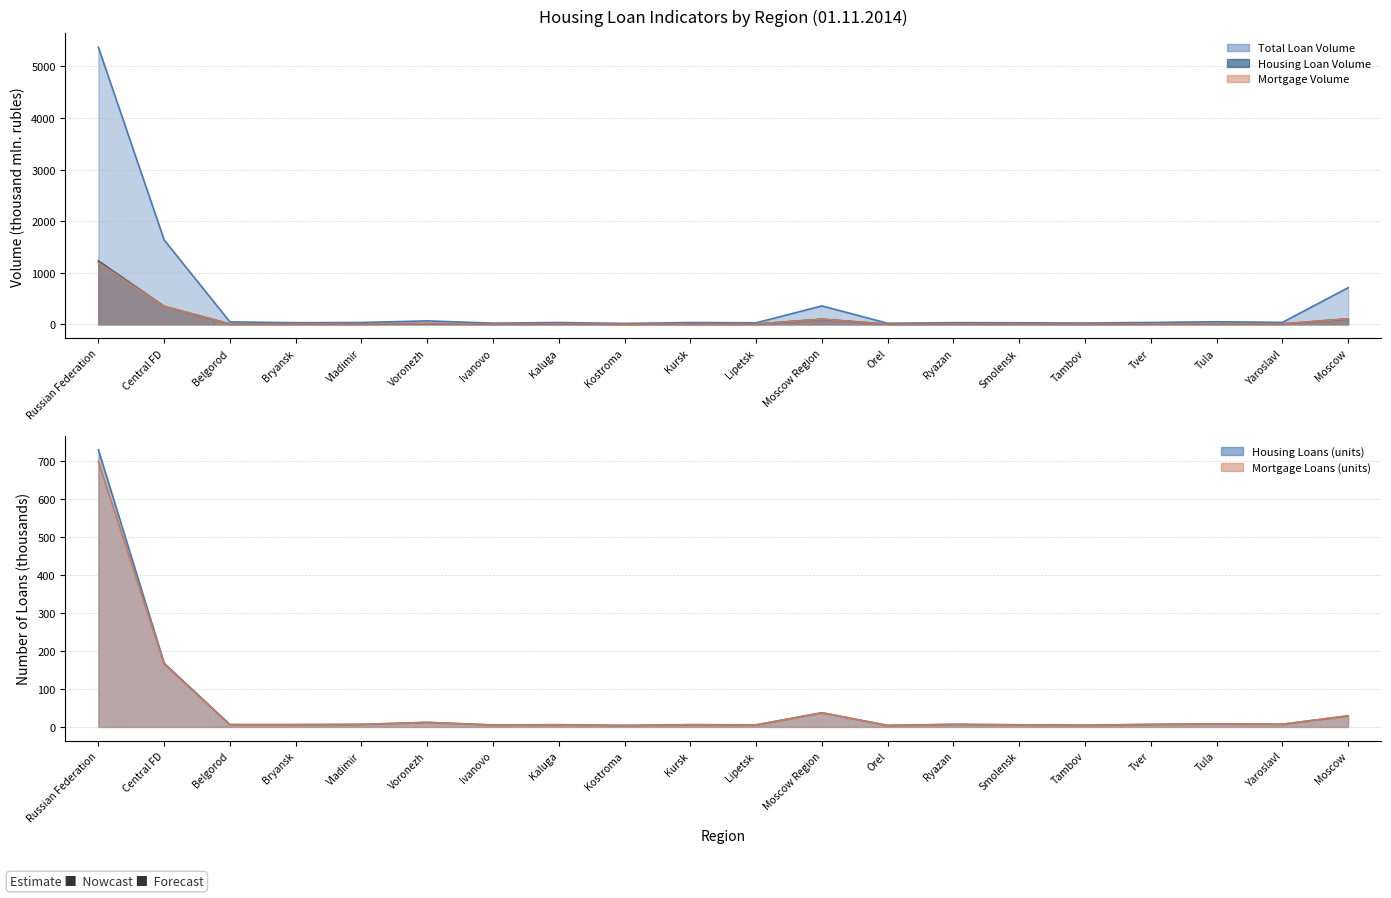

True or false: housing_volume and volume_total cross at least once.

False